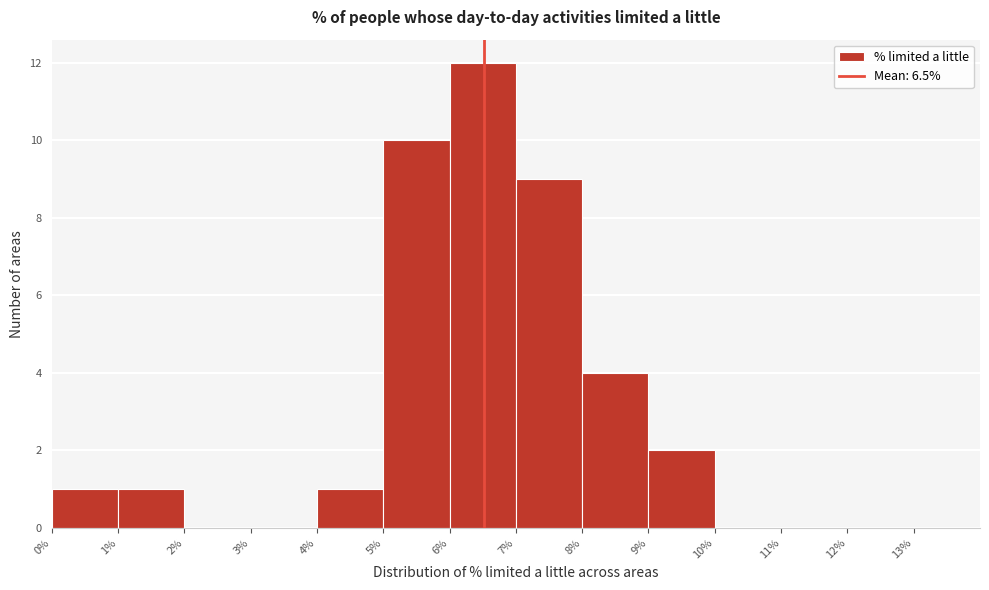

What is the height of the bar covering 0% to 1% on the x-axis? The values are not printed on the chart, so give them approximately, as read against the axis.

1